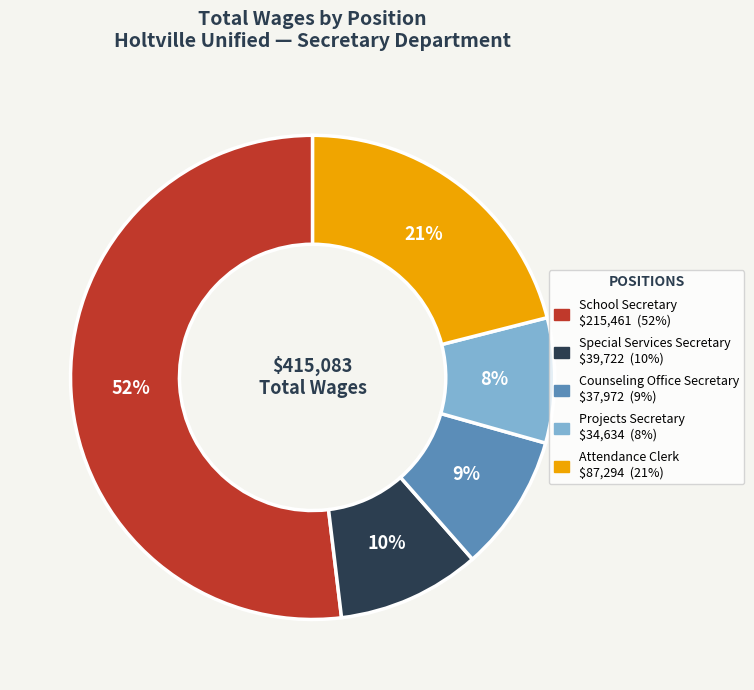

What is the ratio of the value at Counseling Office Secretary to the value at School Secretary?

0.2